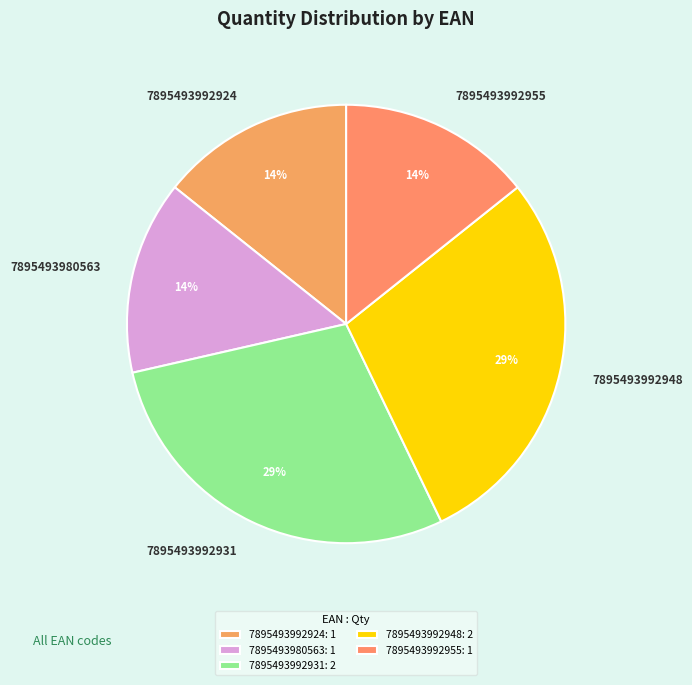

Combined, do 7895493992955 and 7895493992948 account for over 50%?

No